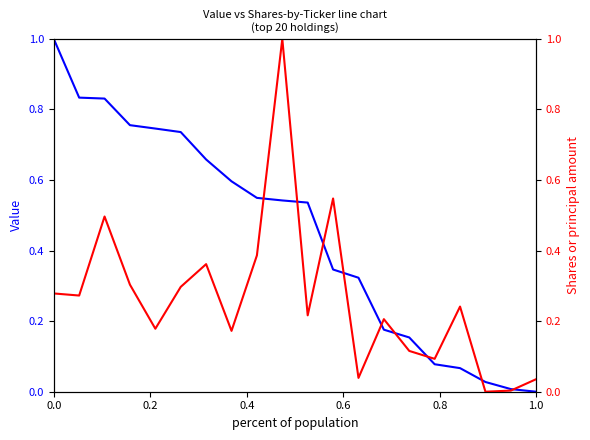

What is the difference between the maximum and minimum values in the Shares or principal amount series?

1.0